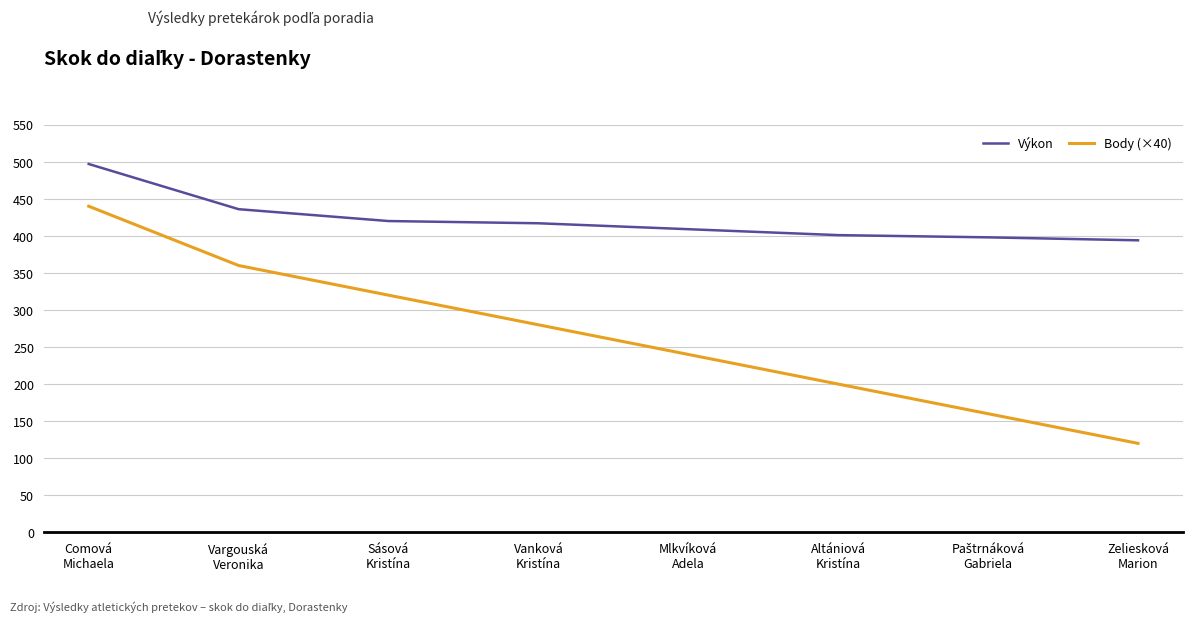

What is the greatest value displayed?

497